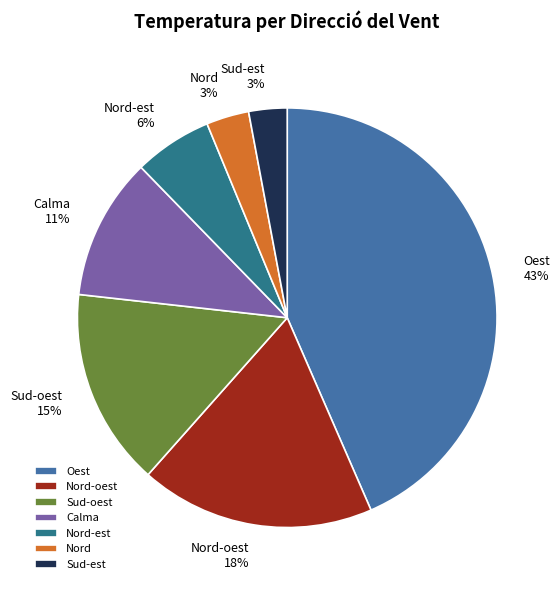

What is the ratio of the value at Calma to the value at Oest?

0.3